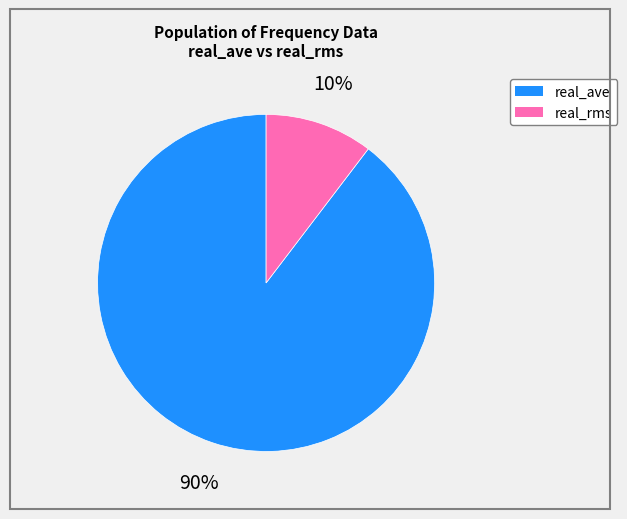

Is there any slice that represents more than half of the pie?

Yes